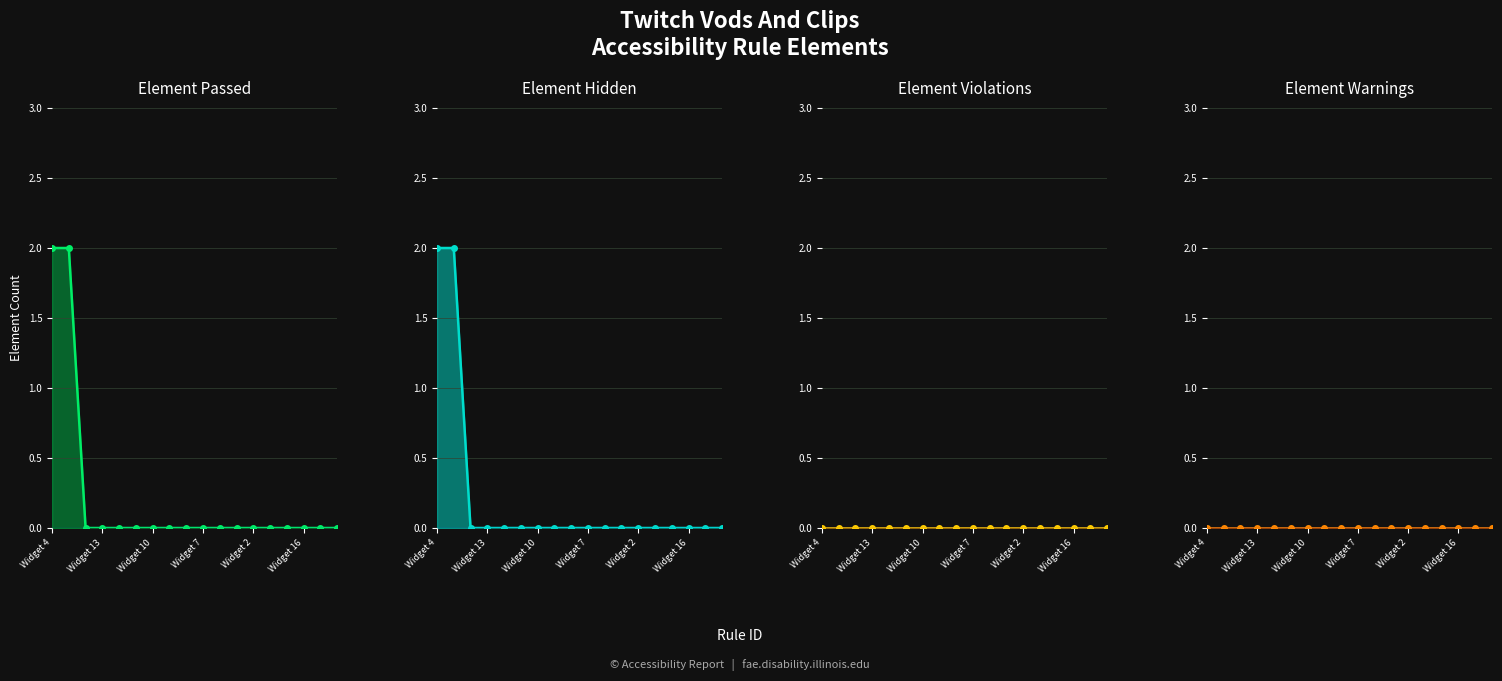

Which series has the largest range (max minus min)?

Element Passed